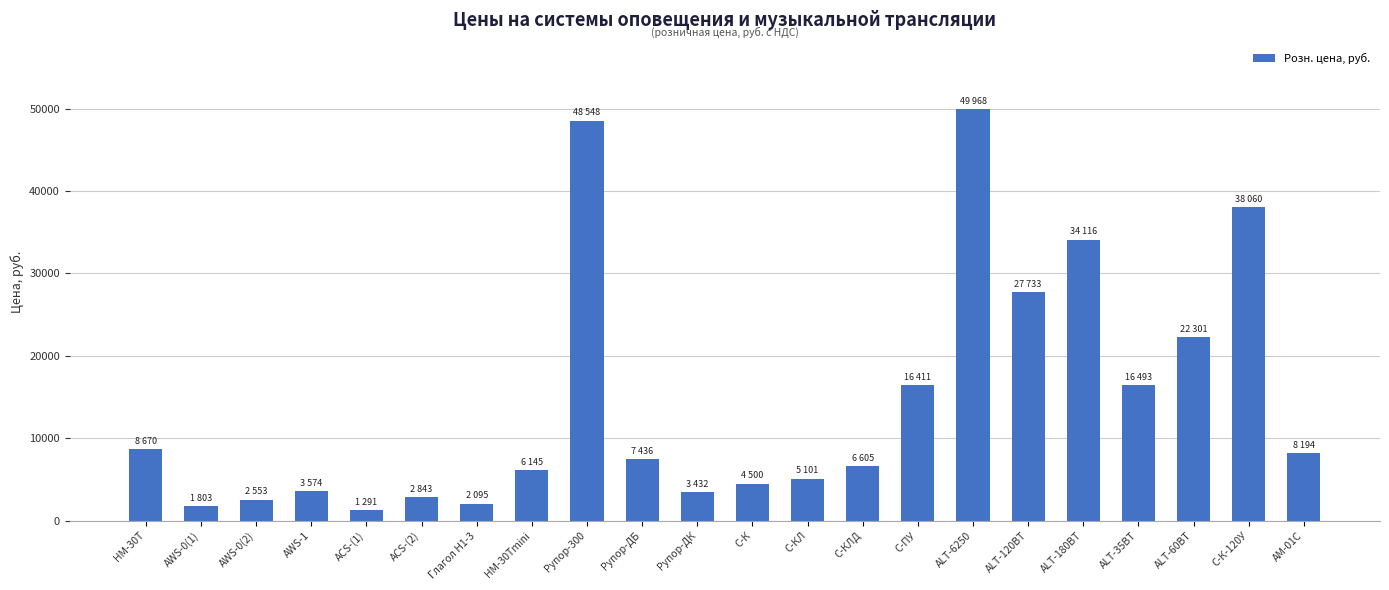

Which has a higher value, HM-30T or AWS-1?

HM-30T